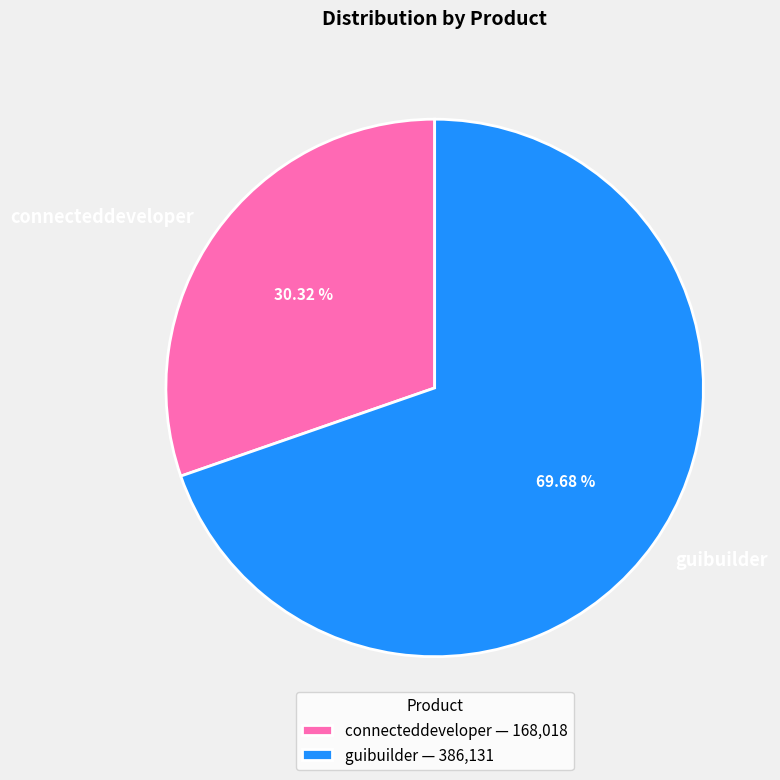

Which has a higher value, guibuilder or connecteddeveloper?

guibuilder